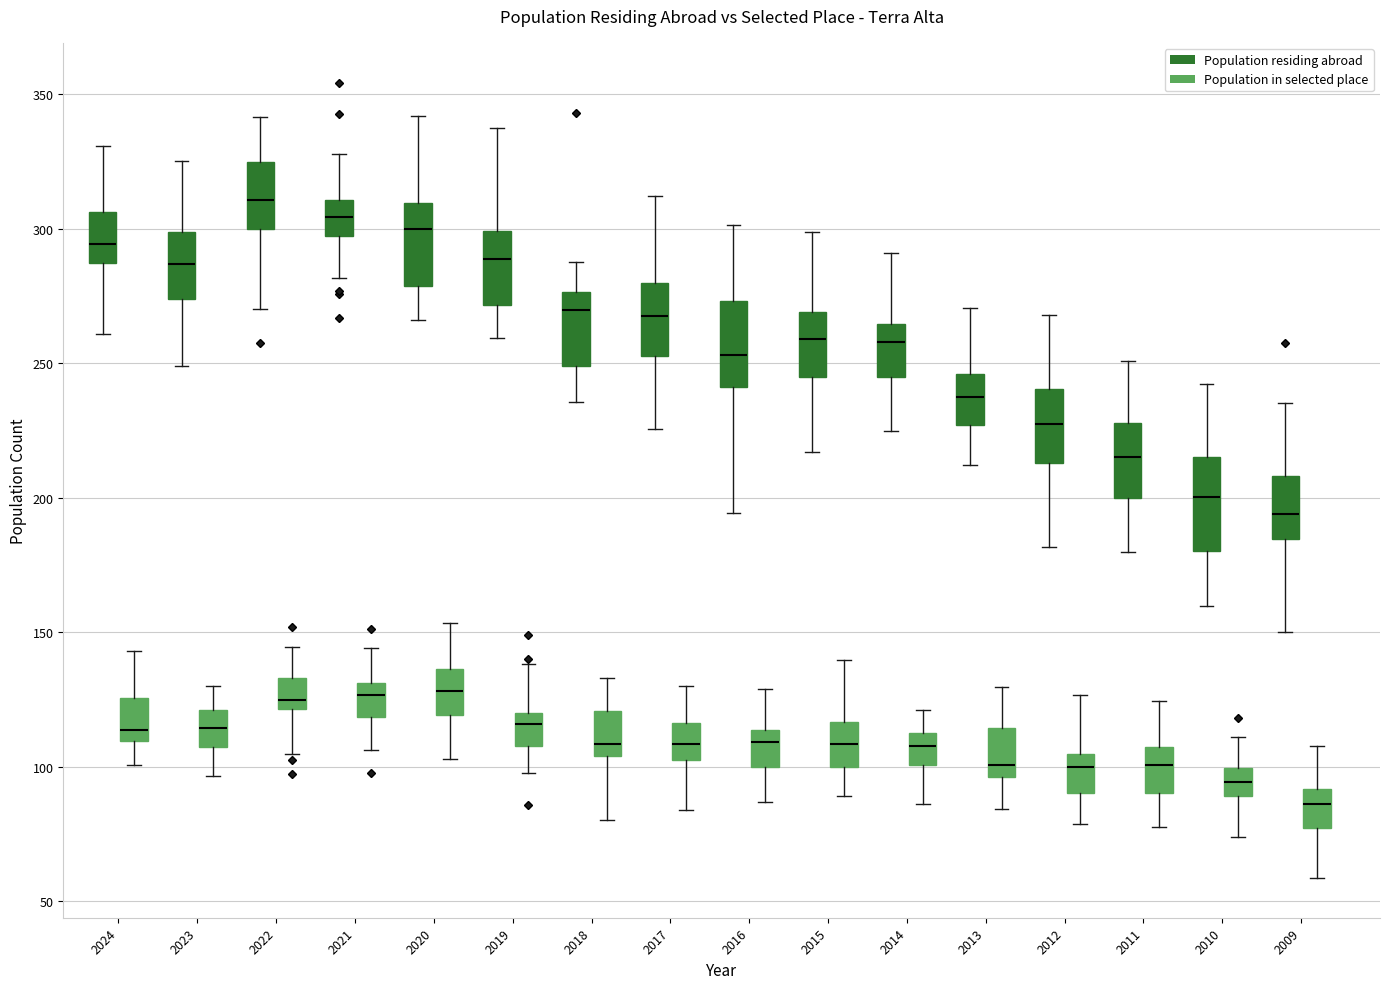

Reading left to right, read every box against the y-axis: the position of its median line, the range the box covers, and the ends of its whiskers. The values are not printed on the chart, so give them approximately, as read against the axis.

2024 (Population residing abroad): median 295, box 285 to 305, whiskers 260 to 330
2024 (Population in selected place): median 115, box 110 to 125, whiskers 100 to 145
2023 (Population residing abroad): median 285, box 275 to 300, whiskers 250 to 325
2023 (Population in selected place): median 115, box 105 to 120, whiskers 95 to 130
2022 (Population residing abroad): median 310, box 300 to 325, whiskers 270 to 340
2022 (Population in selected place): median 125, box 120 to 135, whiskers 105 to 145
2021 (Population residing abroad): median 305, box 295 to 310, whiskers 280 to 330
2021 (Population in selected place): median 125, box 120 to 130, whiskers 105 to 145
2020 (Population residing abroad): median 300, box 280 to 310, whiskers 265 to 340
2020 (Population in selected place): median 130, box 120 to 135, whiskers 105 to 155
2019 (Population residing abroad): median 290, box 270 to 300, whiskers 260 to 335
2019 (Population in selected place): median 115, box 110 to 120, whiskers 100 to 140
2018 (Population residing abroad): median 270, box 250 to 275, whiskers 235 to 290
2018 (Population in selected place): median 110, box 105 to 120, whiskers 80 to 135
2017 (Population residing abroad): median 265, box 255 to 280, whiskers 225 to 310
2017 (Population in selected place): median 110, box 105 to 115, whiskers 85 to 130
2016 (Population residing abroad): median 255, box 240 to 275, whiskers 195 to 300
2016 (Population in selected place): median 110, box 100 to 115, whiskers 85 to 130
2015 (Population residing abroad): median 260, box 245 to 270, whiskers 215 to 300
2015 (Population in selected place): median 110, box 100 to 115, whiskers 90 to 140
2014 (Population residing abroad): median 260, box 245 to 265, whiskers 225 to 290
2014 (Population in selected place): median 110 (inside the box), box 100 to 110, whiskers 85 to 120
2013 (Population residing abroad): median 235, box 225 to 245, whiskers 210 to 270
2013 (Population in selected place): median 100, box 95 to 115, whiskers 85 to 130
2012 (Population residing abroad): median 225, box 215 to 240, whiskers 180 to 270
2012 (Population in selected place): median 100, box 90 to 105, whiskers 80 to 125
2011 (Population residing abroad): median 215, box 200 to 230, whiskers 180 to 250
2011 (Population in selected place): median 100, box 90 to 105, whiskers 75 to 125
2010 (Population residing abroad): median 200, box 180 to 215, whiskers 160 to 240
2010 (Population in selected place): median 95, box 90 to 100, whiskers 75 to 110
2009 (Population residing abroad): median 195, box 185 to 210, whiskers 150 to 235
2009 (Population in selected place): median 85, box 75 to 90, whiskers 60 to 110